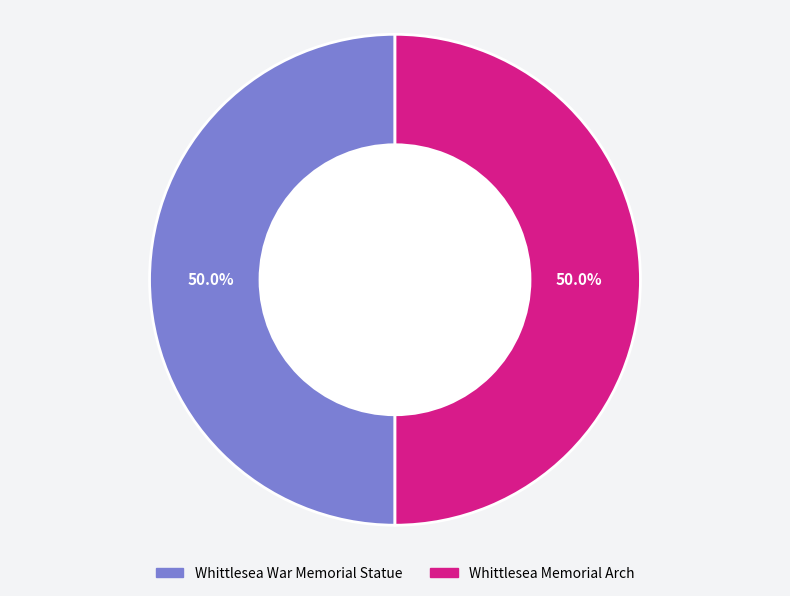

Do Whittlesea War Memorial Statue and Whittlesea Memorial Arch together represent more than half of the pie?

Yes